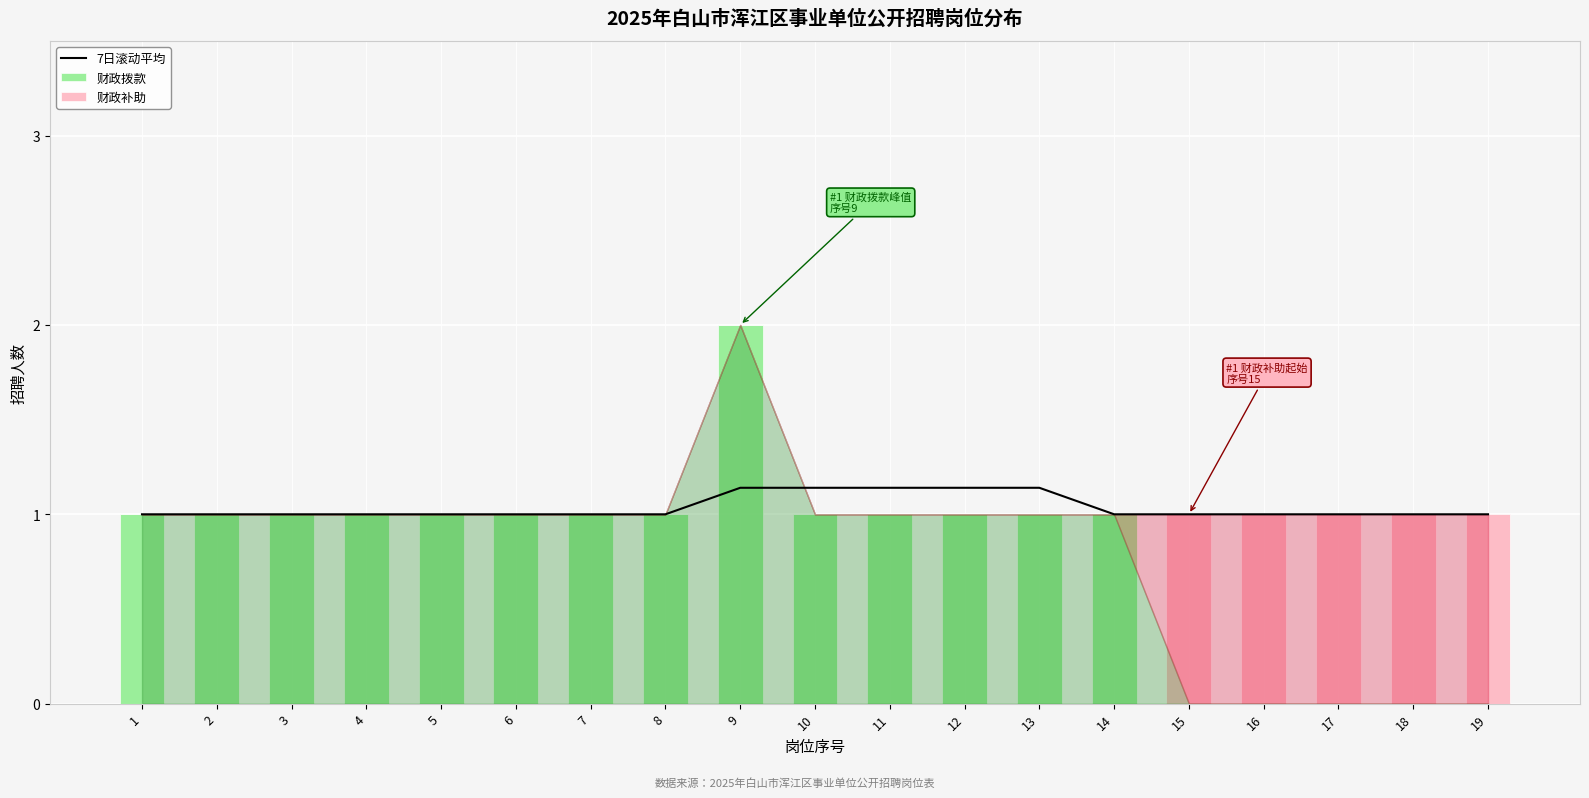

What are all the series names shown in the legend?

7日滚动平均, 财政拨款, 财政补助